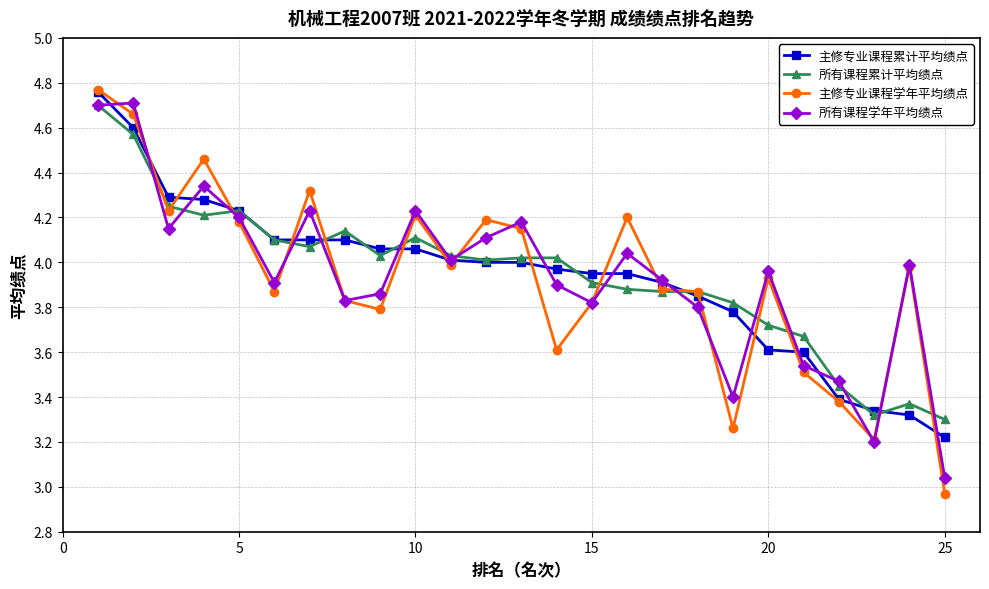

What is the lowest value of the 主修专业课程累计平均绩点 series?

3.2